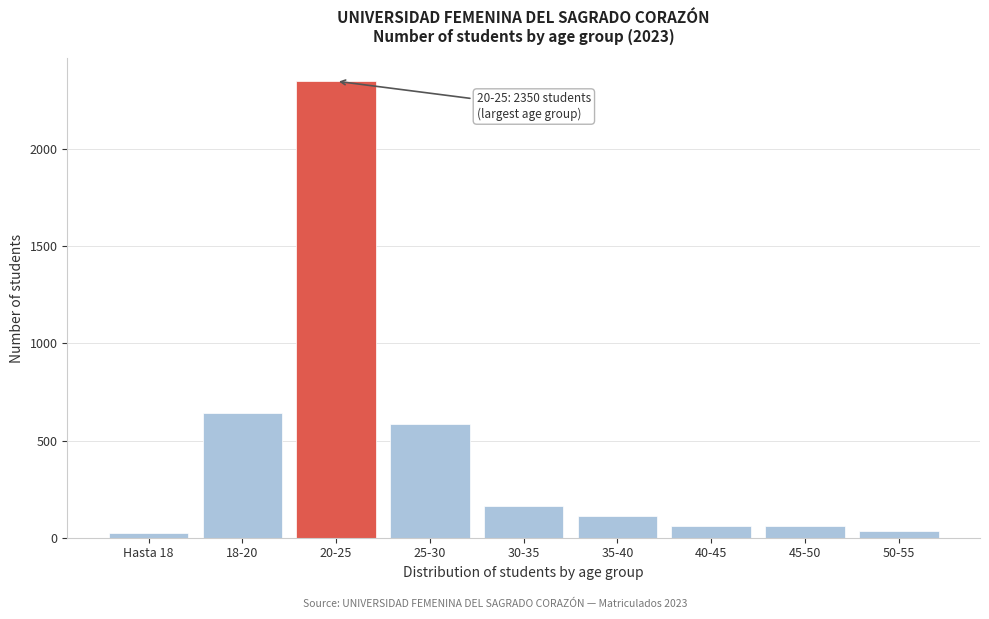

Reading left to right, extract all data points from this chart.

23	640	2350	584	165	111	61	61	36